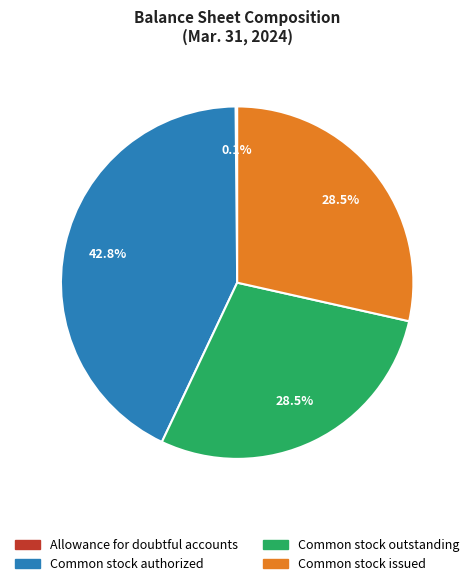

Is the sum of Common stock authorized and Common stock issued greater than half?

Yes